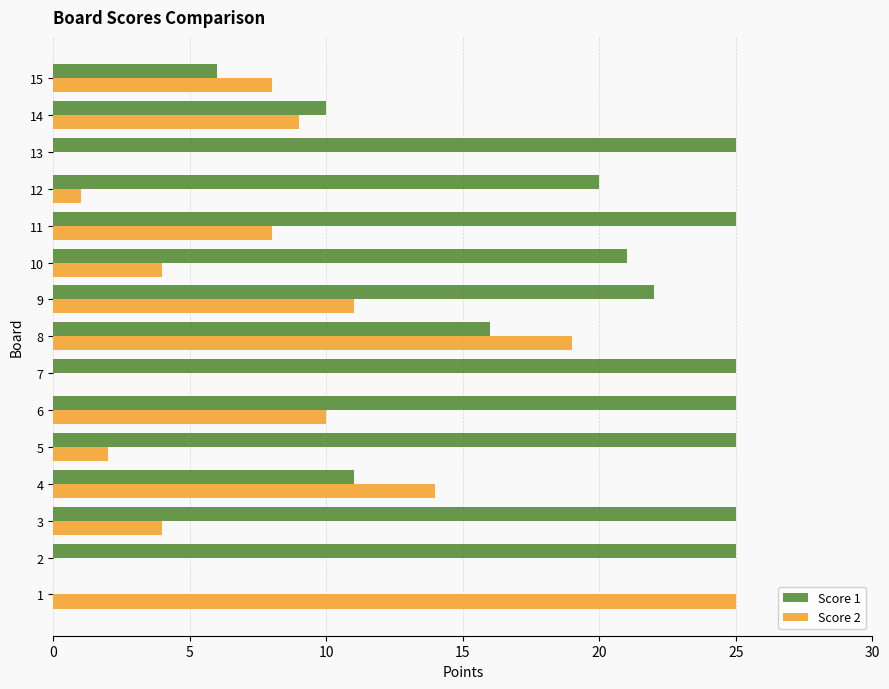

Which series changed the most between 5 and 13?

Score 2